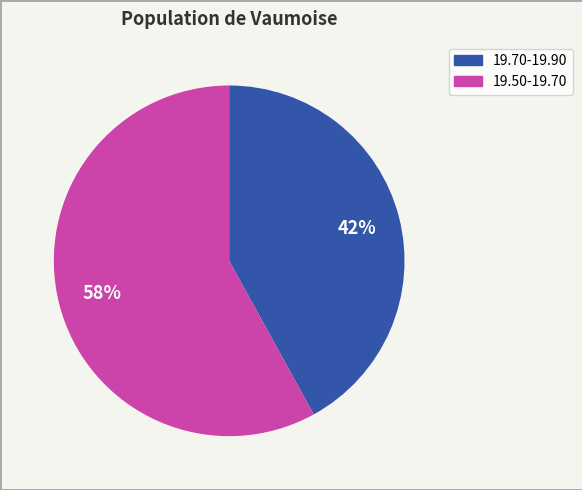

How many segments does this pie chart have?

2